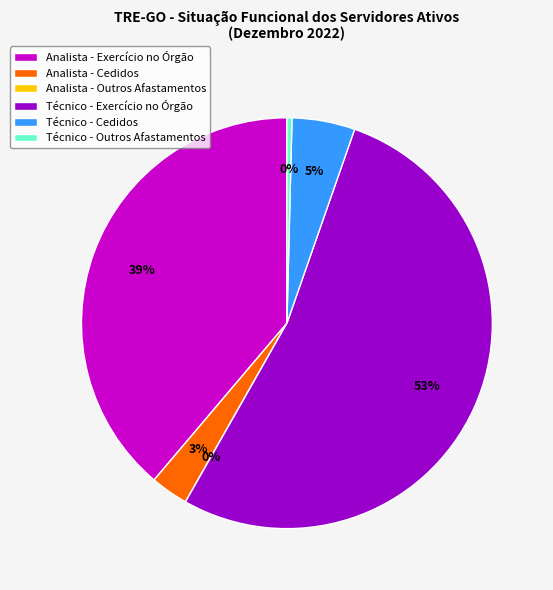

How many segments does this pie chart have?

6